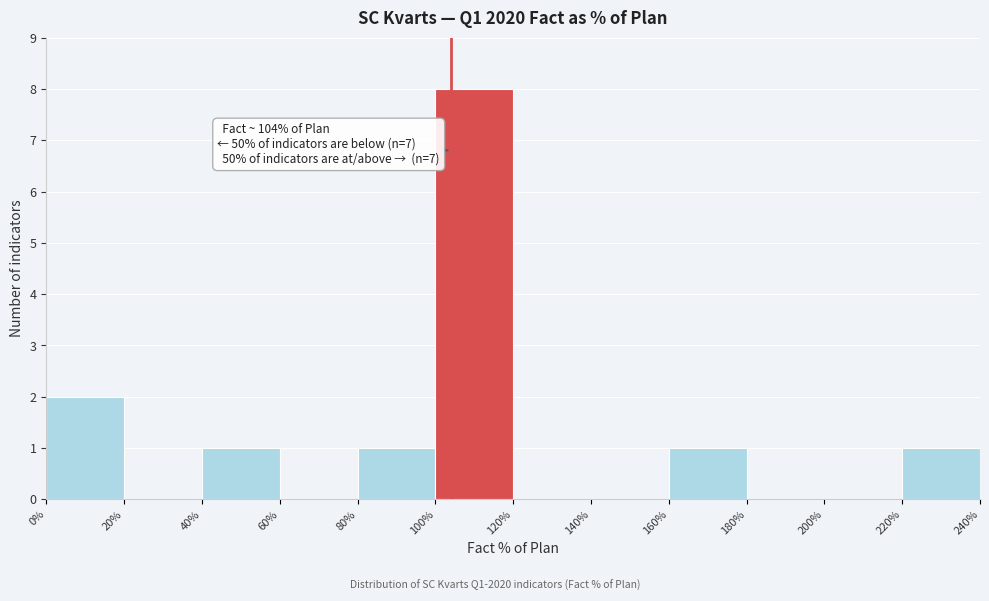

Over which range of the x-axis is the bar tallest?

100% to 120%